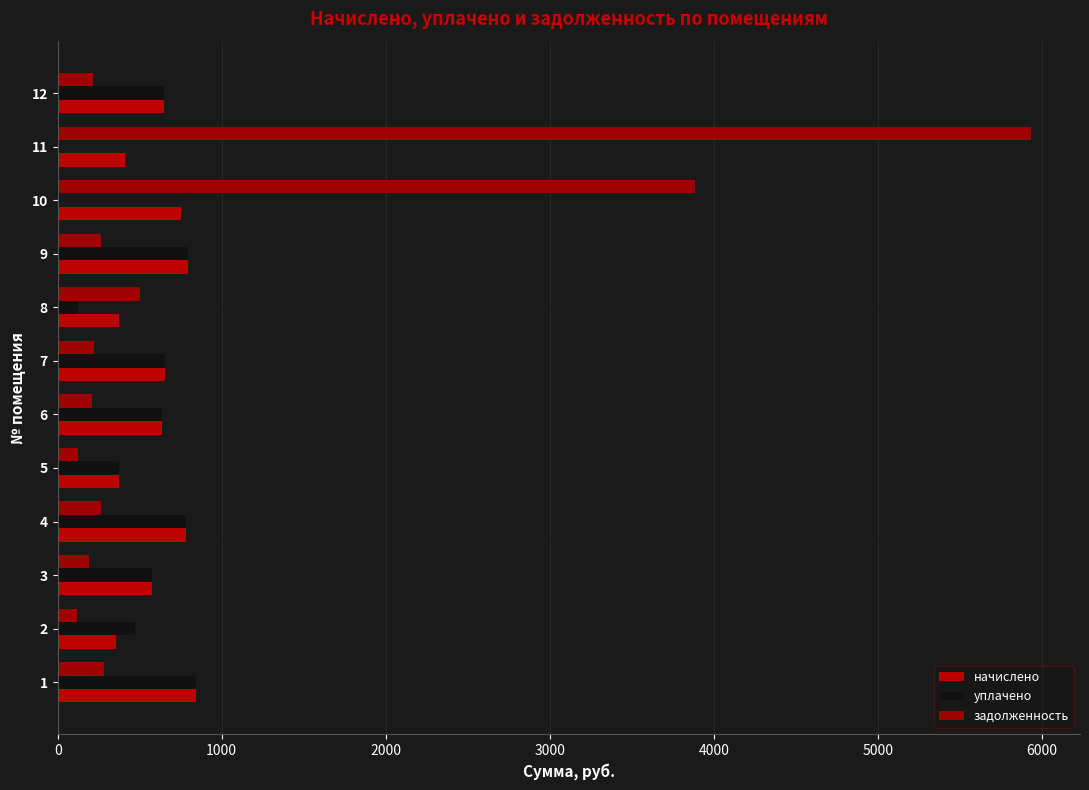

What is the value of the начислено bar at the 10th from the left?

749.0